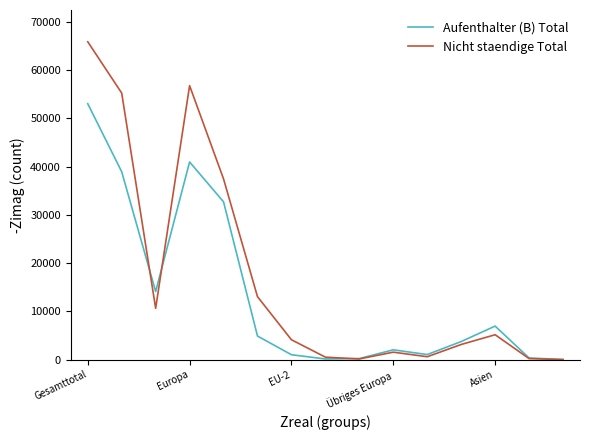

What is the difference between the maximum and minimum values in the Aufenthalter (B) Total series?

53020